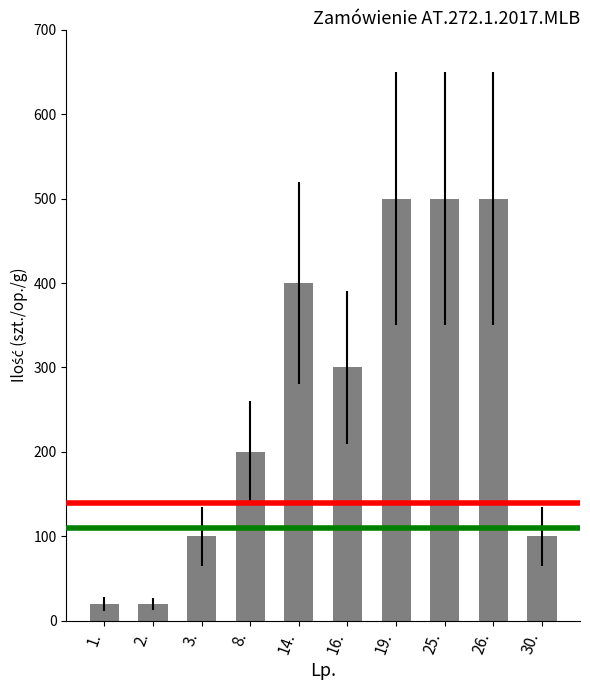

What is the label of the 9th bar from the left?

26.